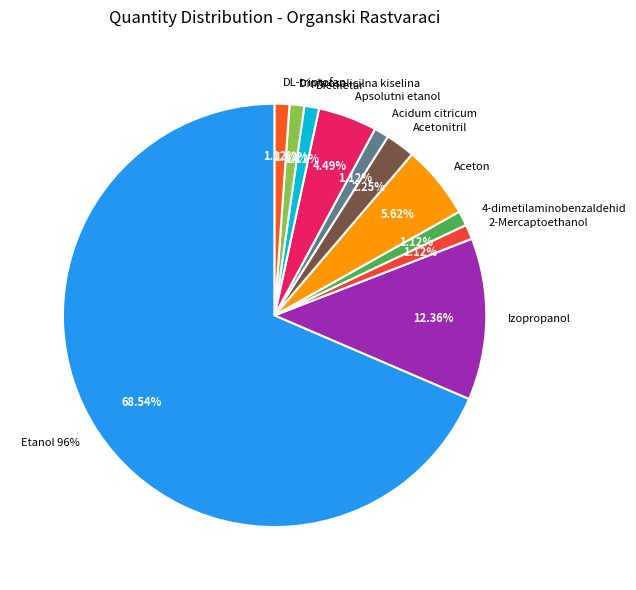

Does Etanol 96% account for over 50% of the chart?

Yes